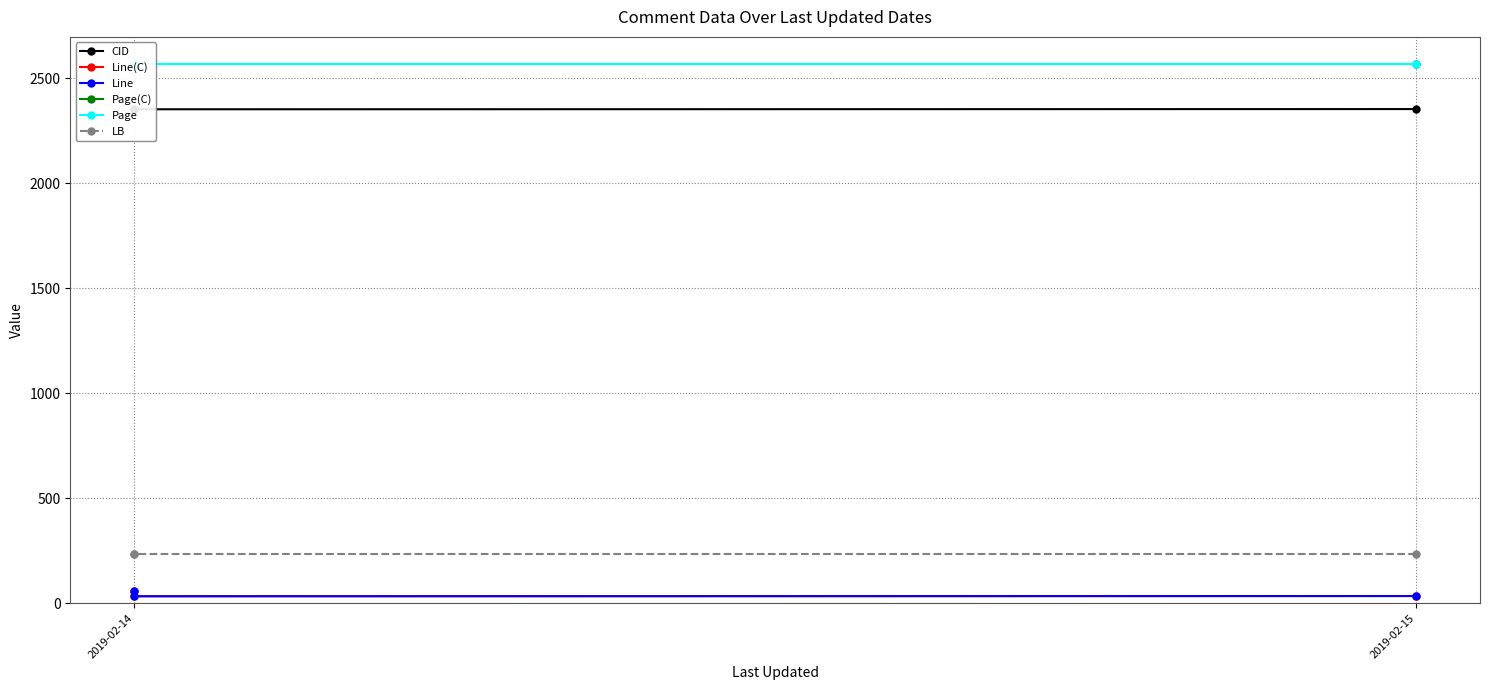

Which series changed the most between 2019-02-15 and 2?

Line(C)